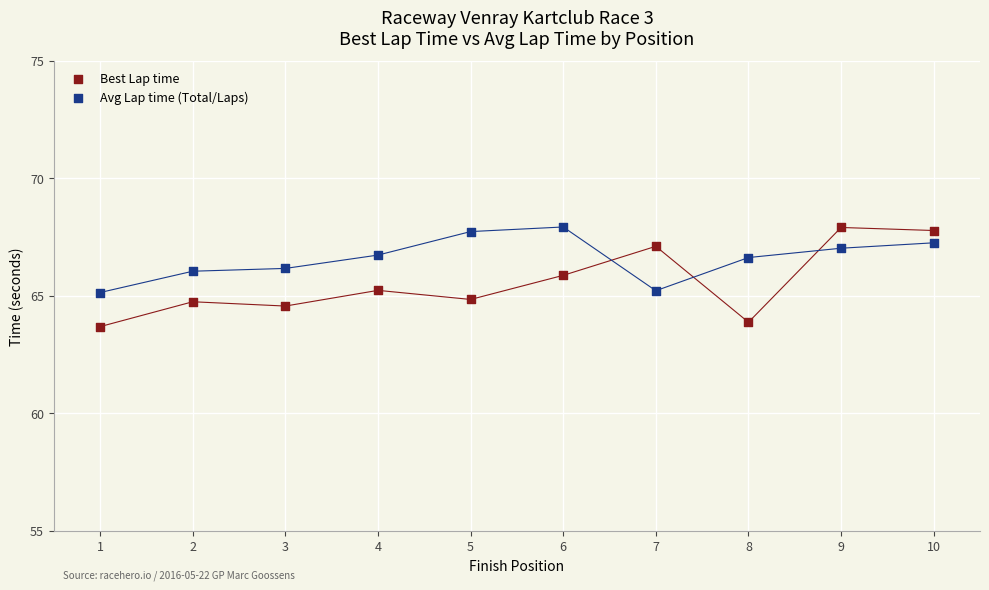

What is the X range (max minus min) for the scatter plot?

9.0